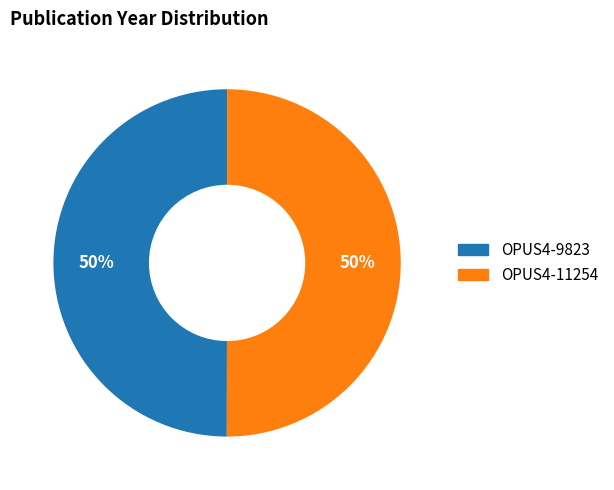

Combined, do OPUS4-9823 and OPUS4-11254 account for over 50%?

Yes